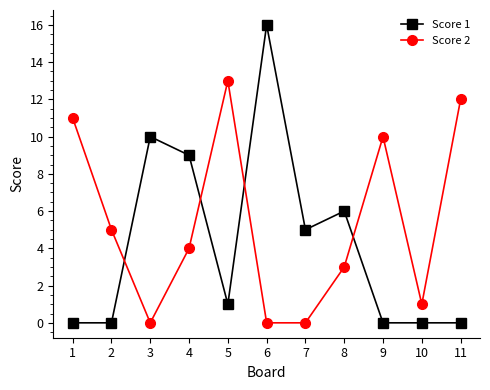

Which label corresponds to the largest value in the chart?

6